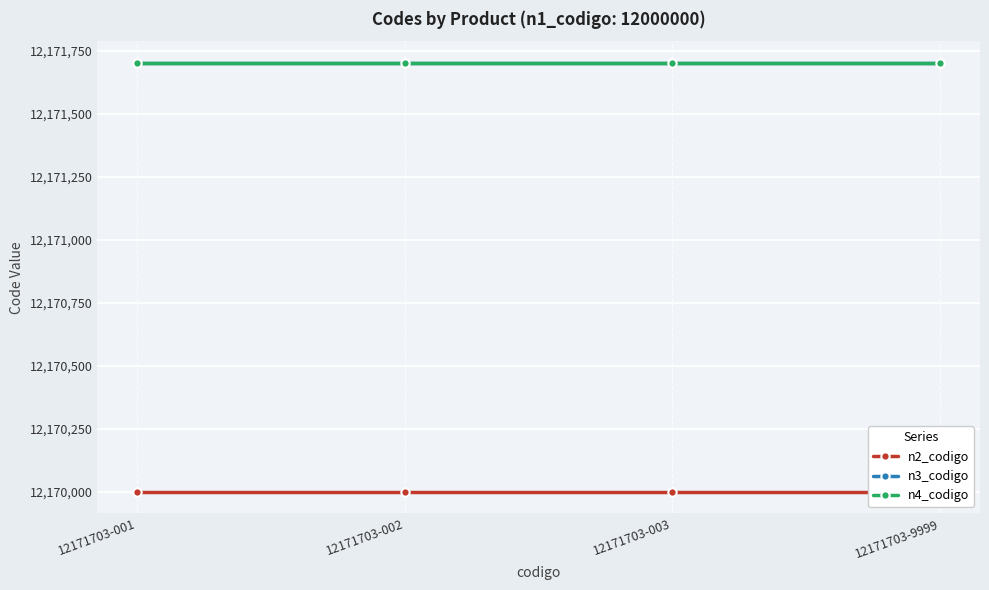

What is the maximum value shown in the chart?

12171703